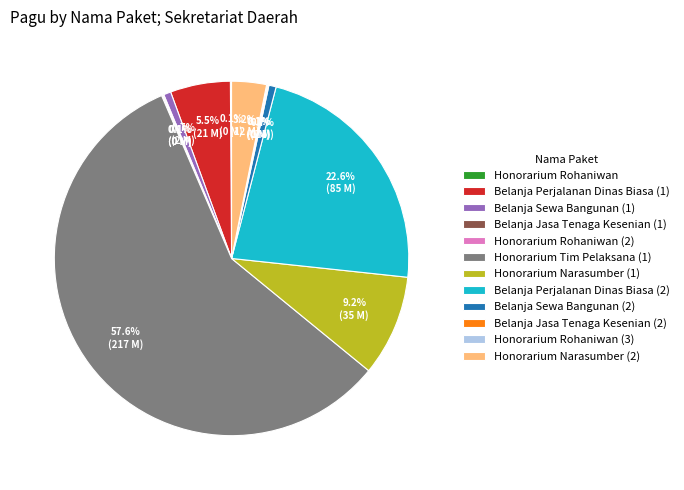

What is the majority slice?

Honorarium Tim Pelaksana (1)